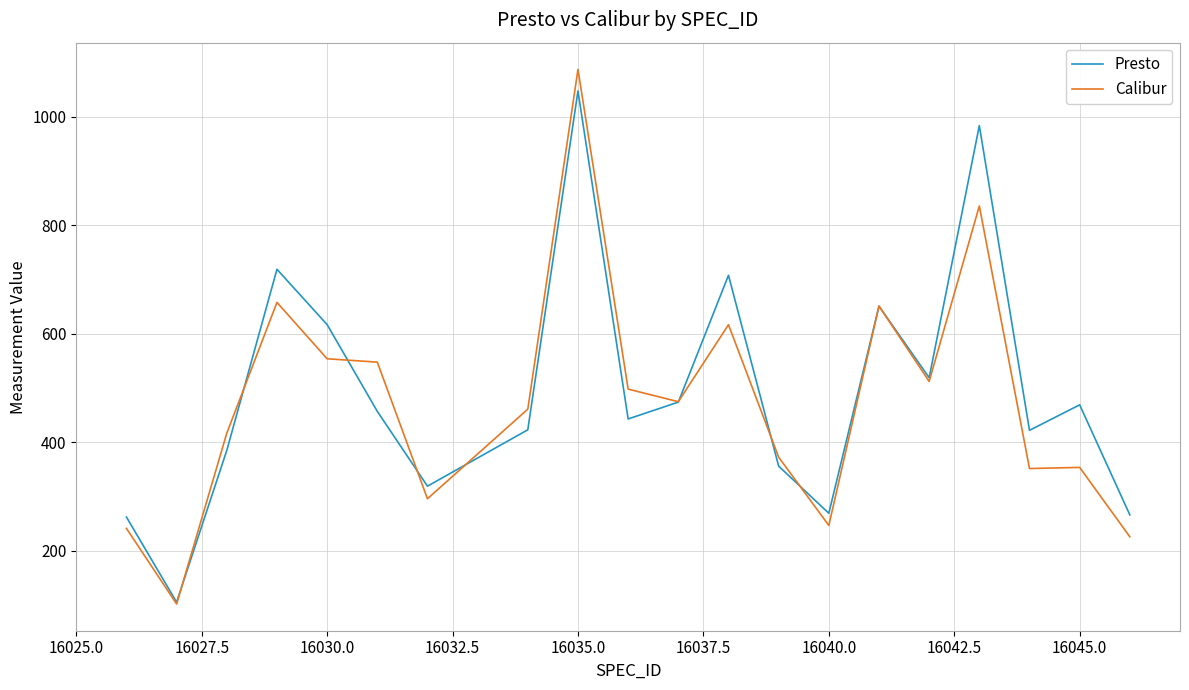

What is the smallest value displayed?

101.7